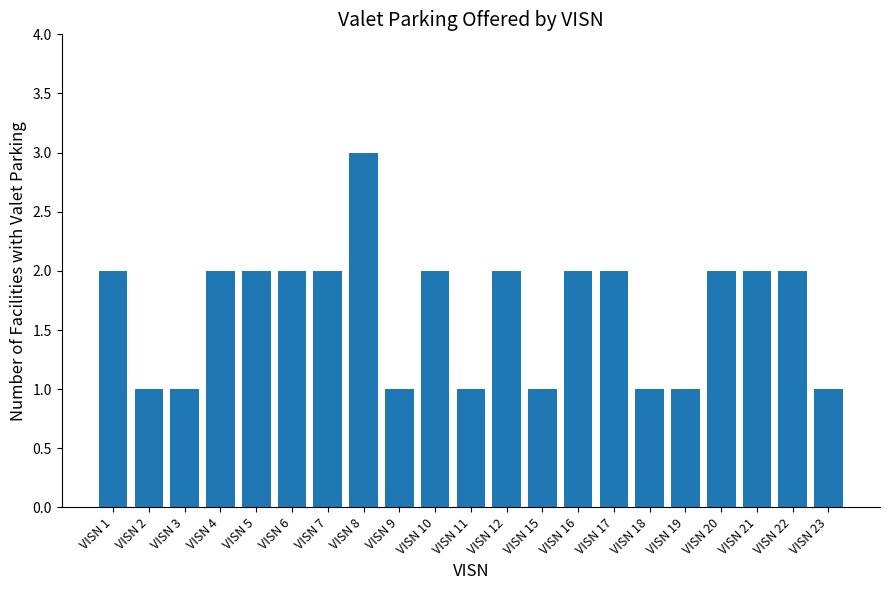

Reading left to right, extract all data points from this chart.

VISN 1=2	VISN 2=1	VISN 3=1	VISN 4=2	VISN 5=2	VISN 6=2	VISN 7=2	VISN 8=3	VISN 9=1	VISN 10=2	VISN 11=1	VISN 12=2	VISN 15=1	VISN 16=2	VISN 17=2	VISN 18=1	VISN 19=1	VISN 20=2	VISN 21=2	VISN 22=2	VISN 23=1